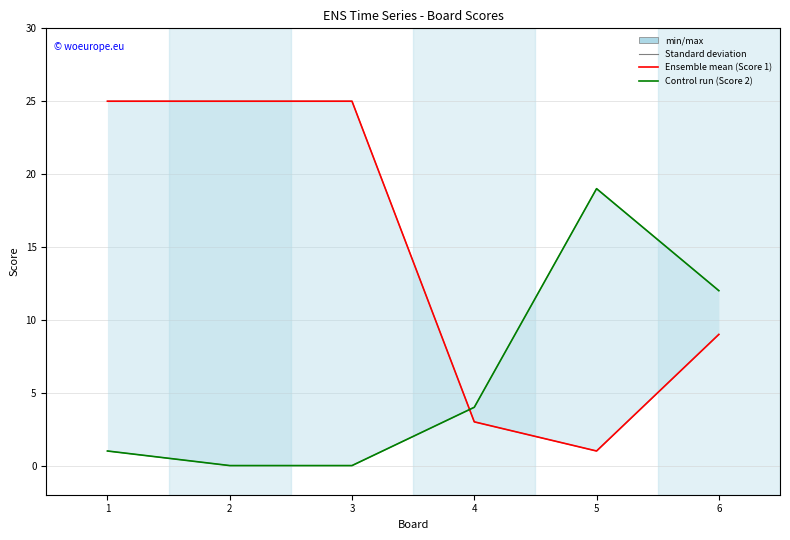

List the labels in order of Score 1 value, largest first.

1, 2, 3, 6, 4, 5